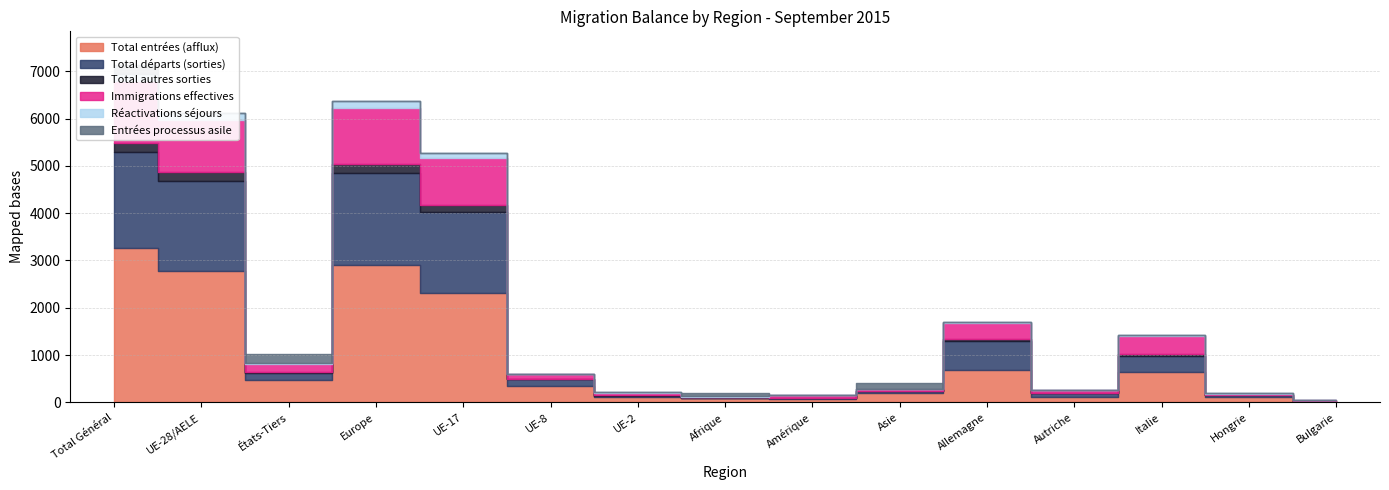

Read the Réactivations séjours value at Total Général.

154